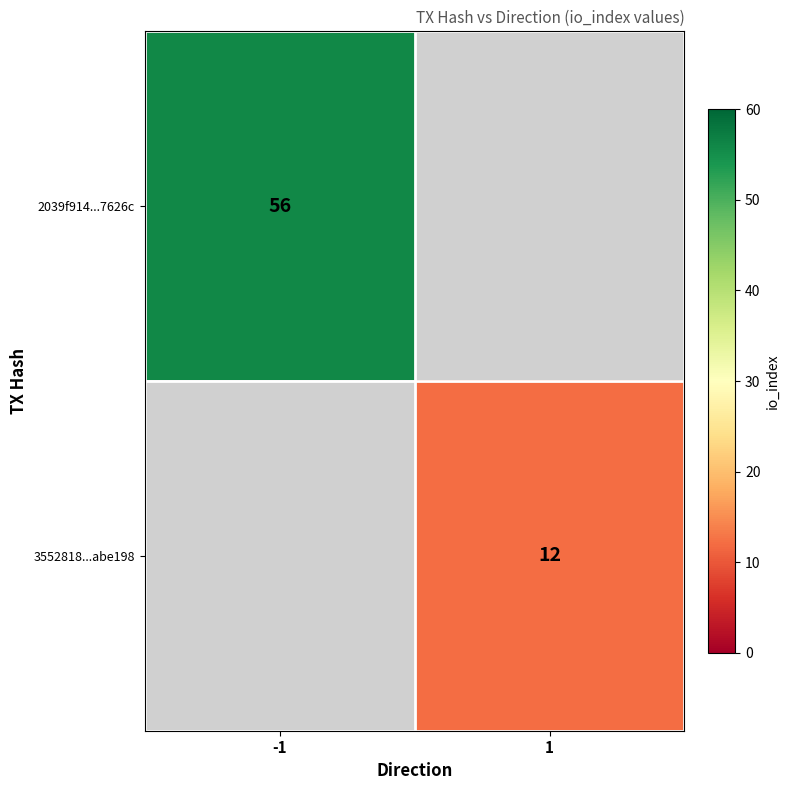

What is the greatest value displayed?

56.0